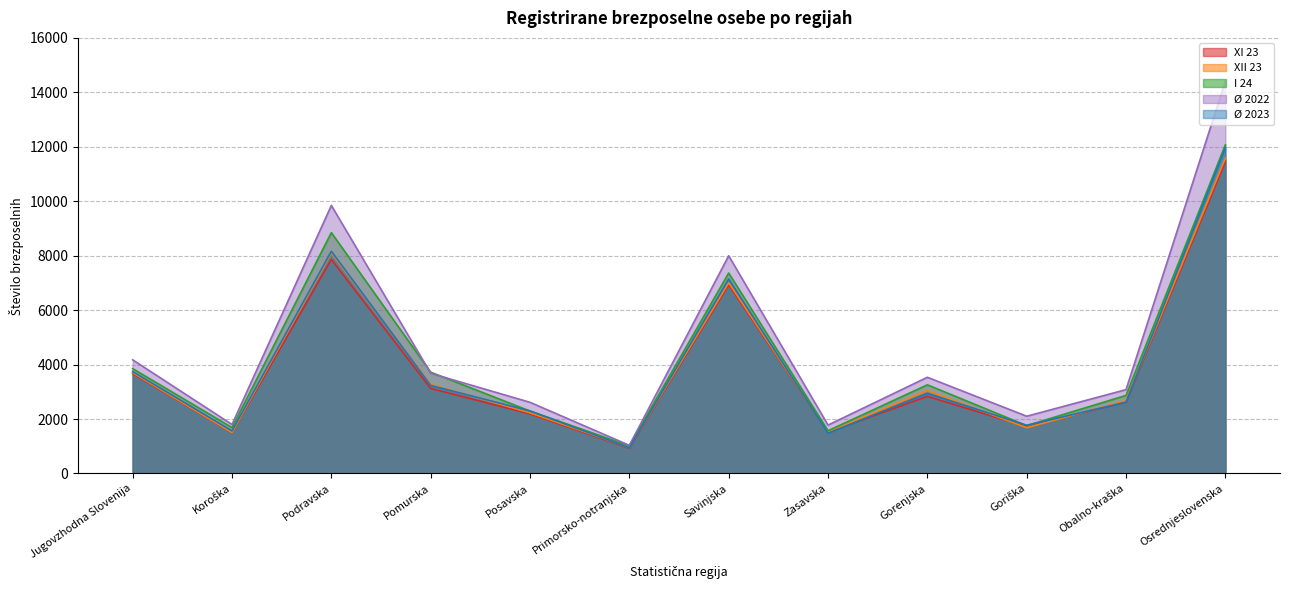

What is the greatest value displayed?

14407.8